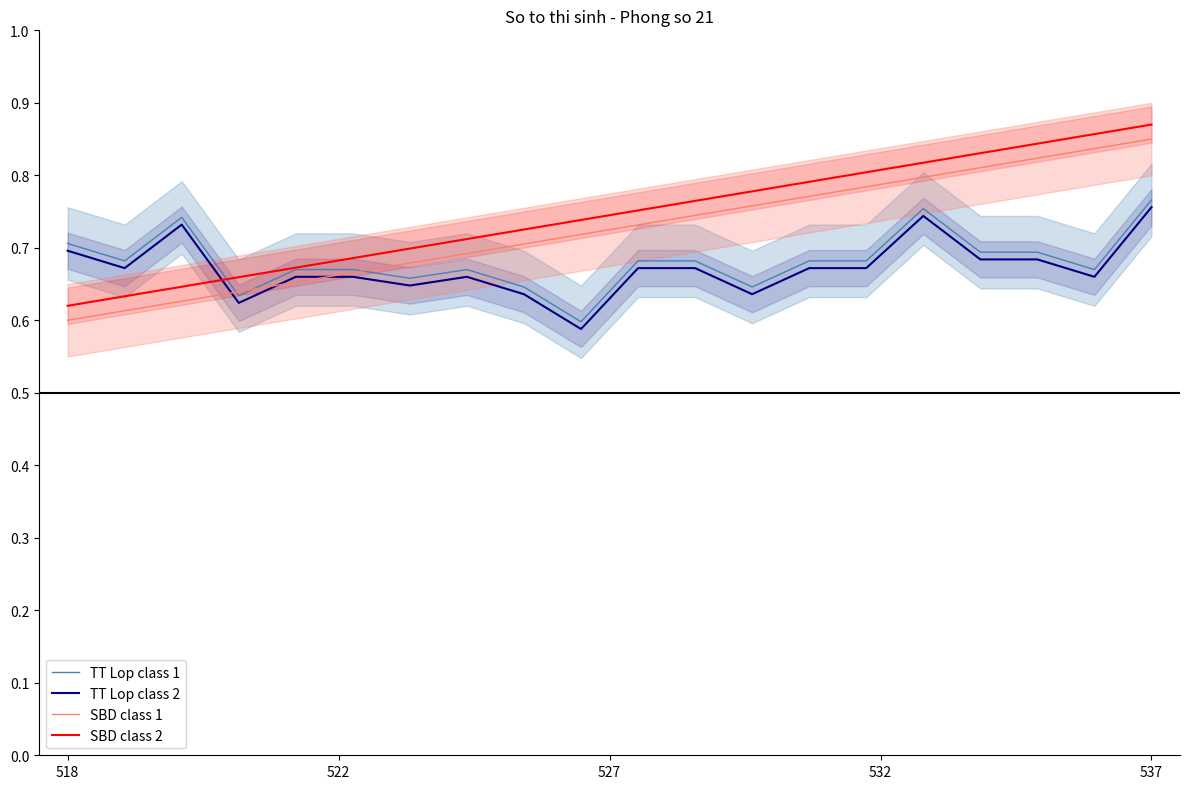

What is the total value across all series at 13?

2.9